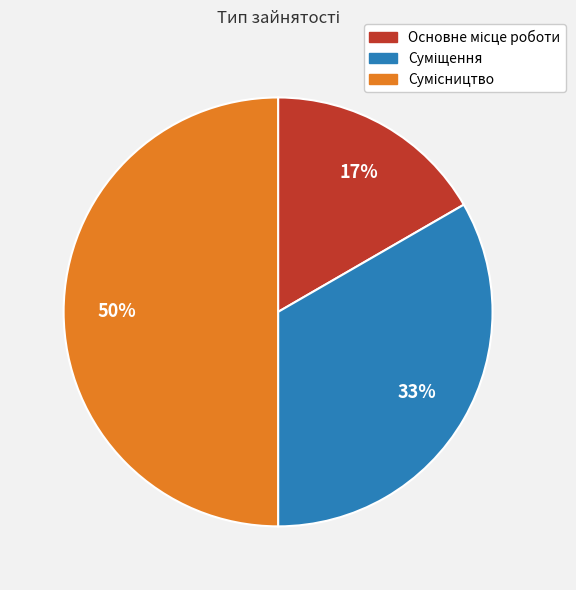

To the nearest percent, what is the average slice percentage?

33%